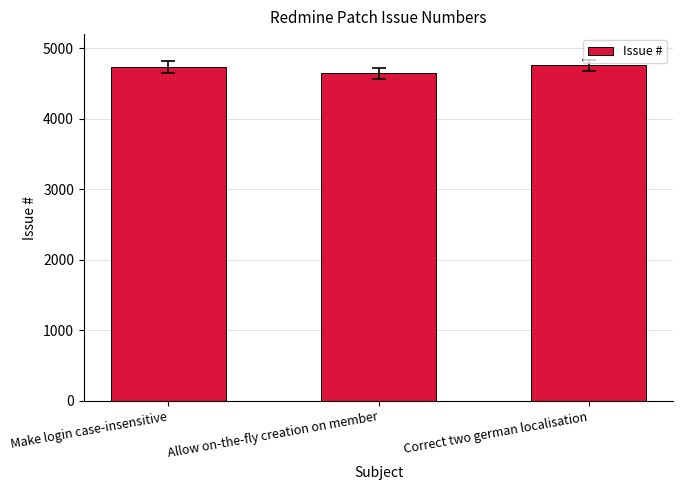

What is the difference between the values at Allow on-the-fly creation on member and Correct two german localisation?

117